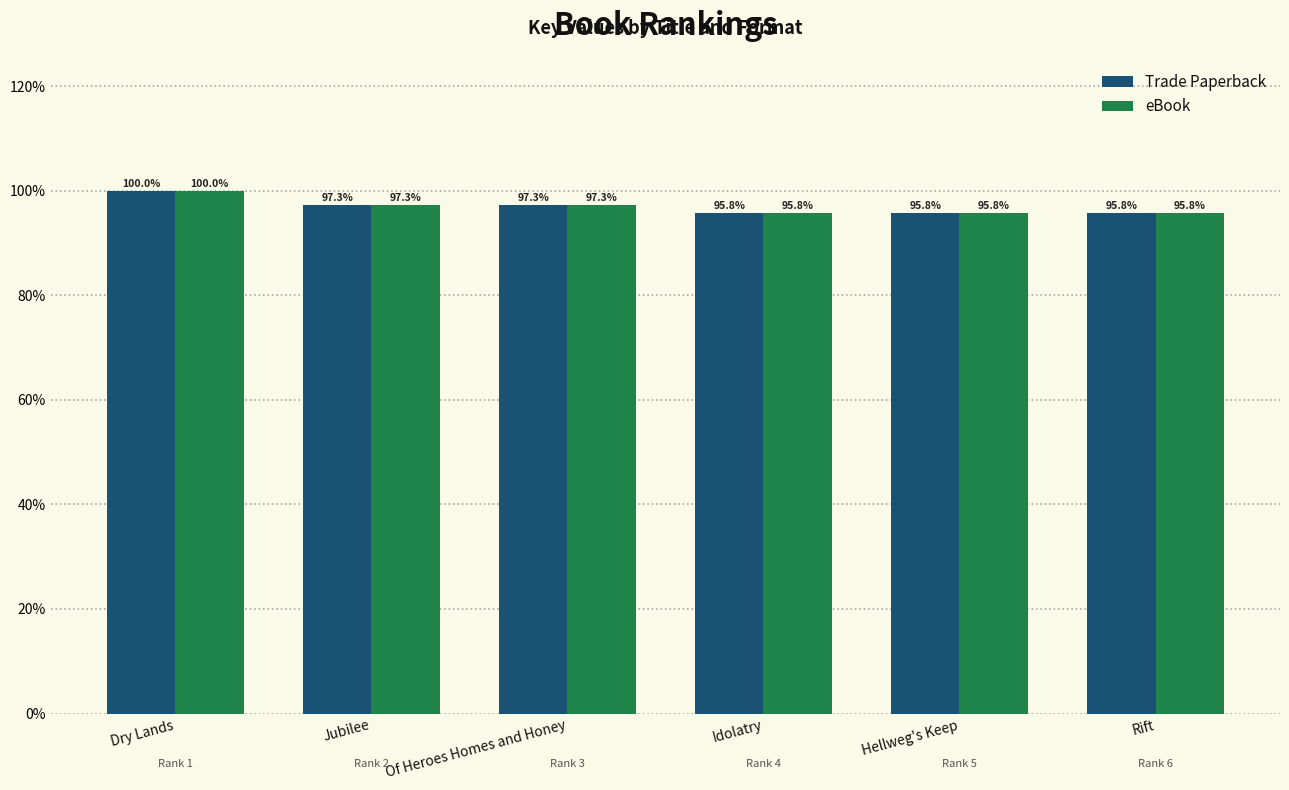

Which series changed the most between Jubilee and Of Heroes Homes and Honey?

Trade Paperback